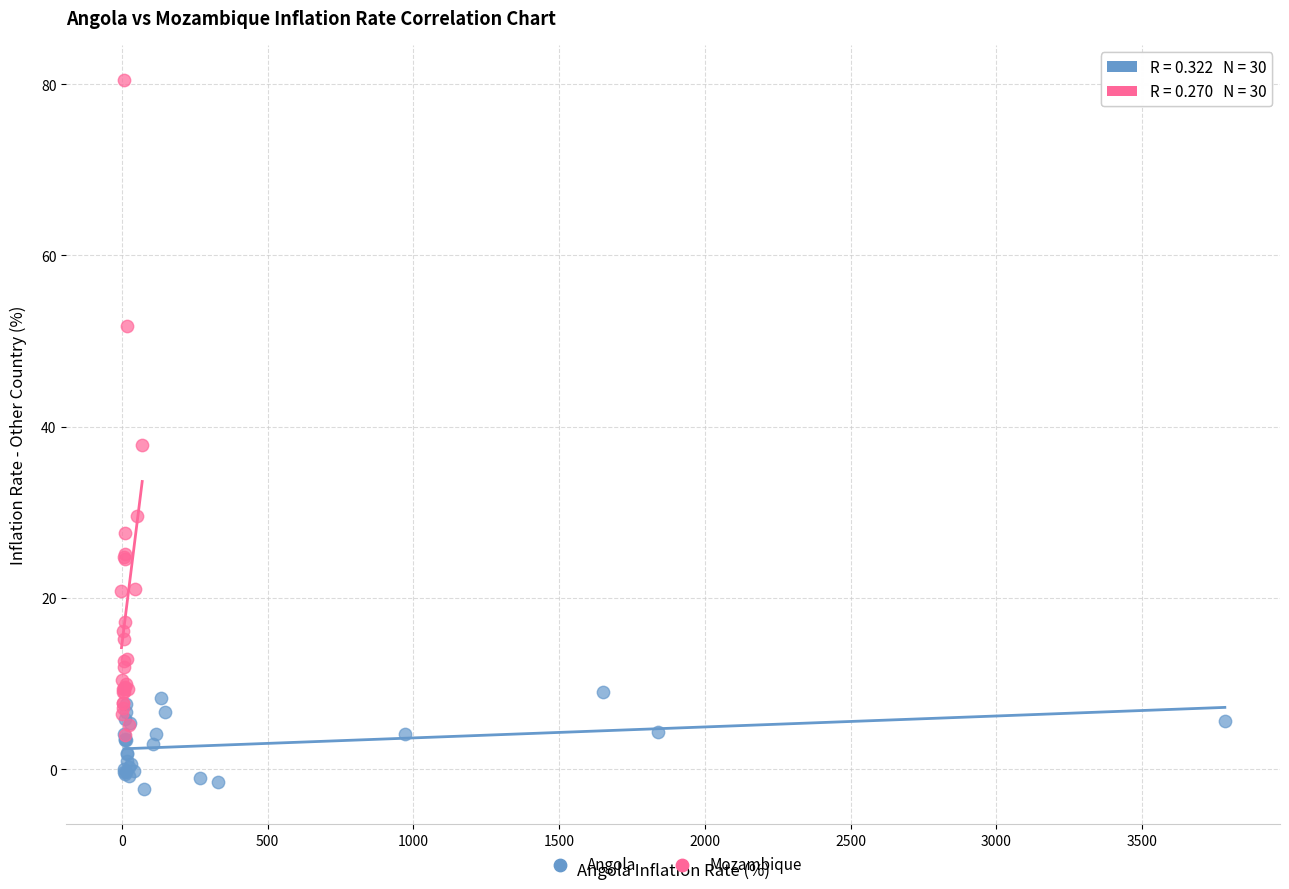

Which series reaches the minimum Y coordinate?

Angola